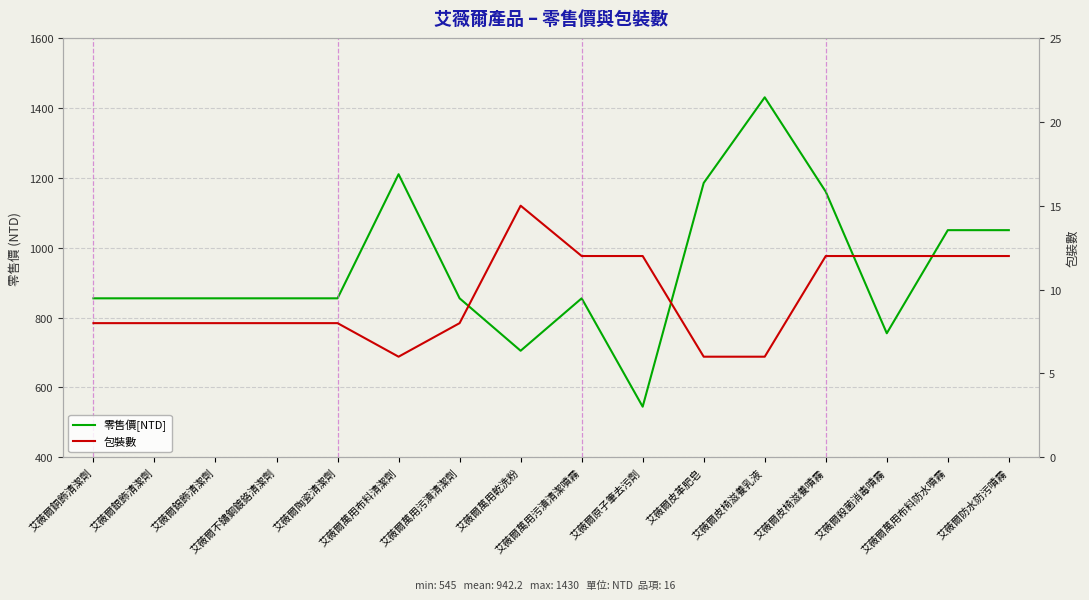

Which category has the lowest value across all series?

艾薇爾萬用布料清潔劑